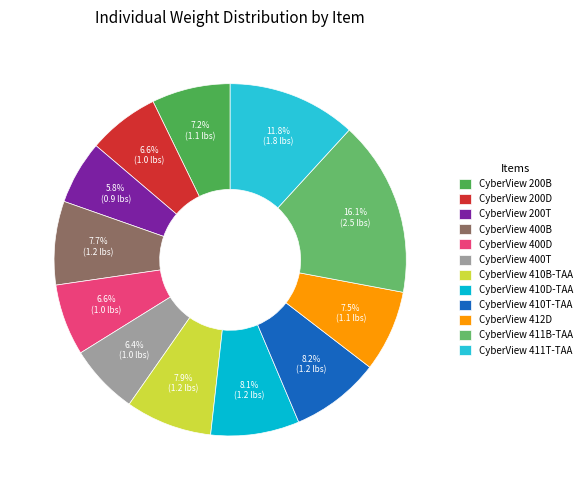

What is the largest slice in the pie chart?

CyberView 411B-TAA